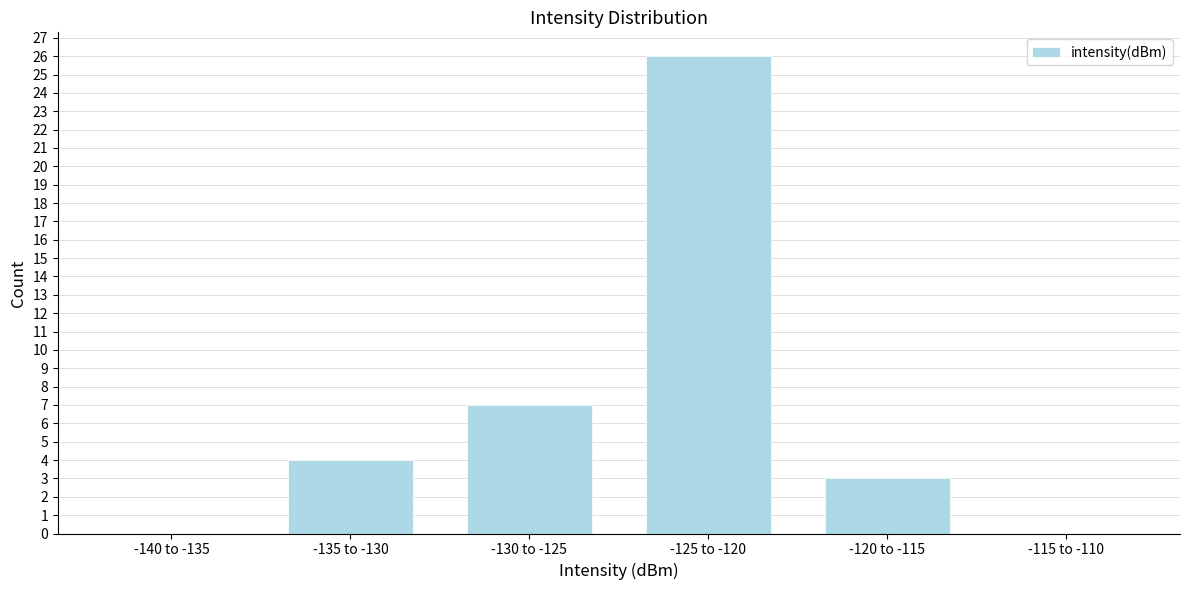

Reading right to left, list all the values displayed in this chart.

-115 to -110=0	-120 to -115=3	-125 to -120=26	-130 to -125=7	-135 to -130=4	-140 to -135=0